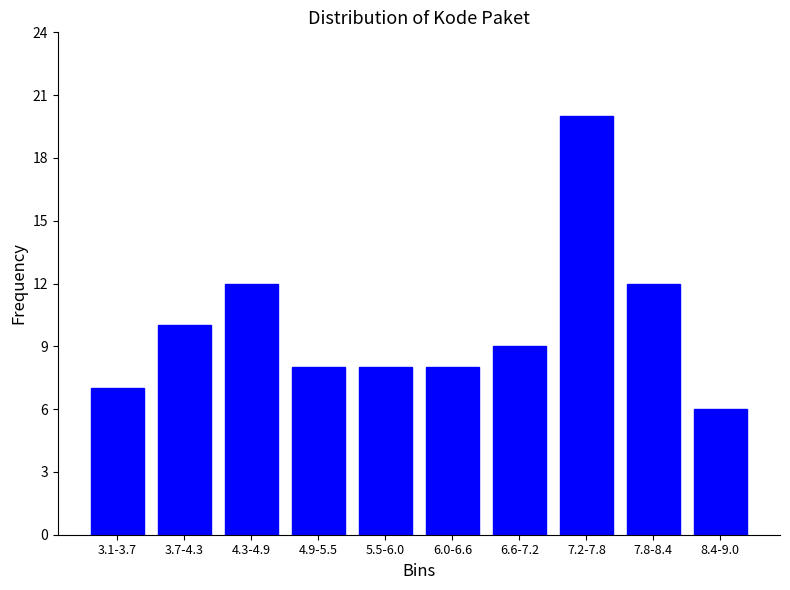

Reading left to right, list all the values displayed in this chart.

7	10	12	8	8	8	9	20	12	6